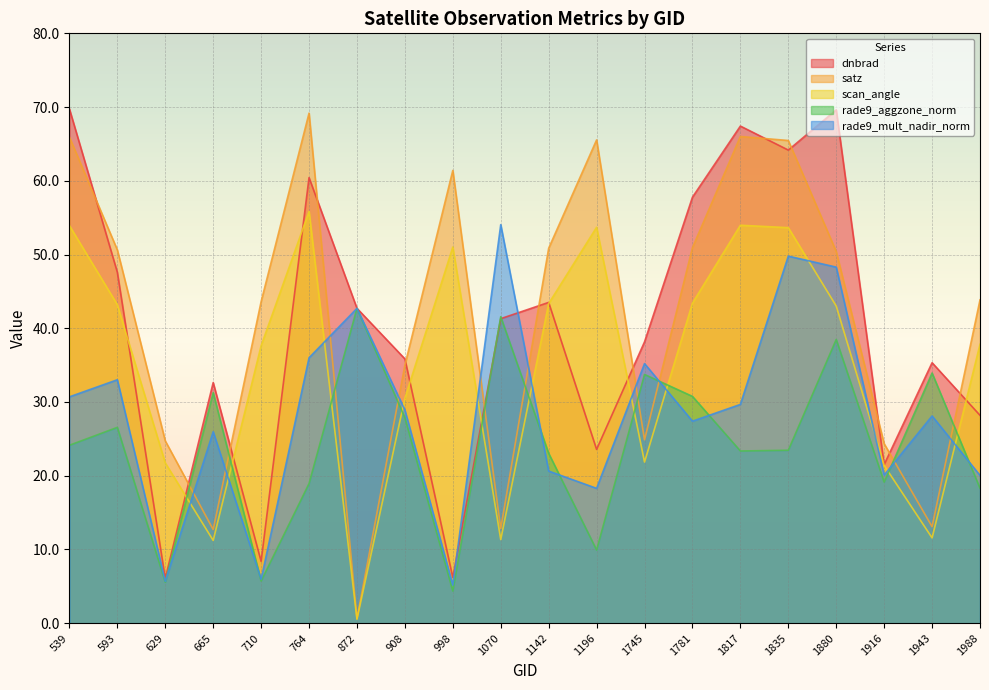

What is the value of the dnbrad point at the 1st from the left?

69.8